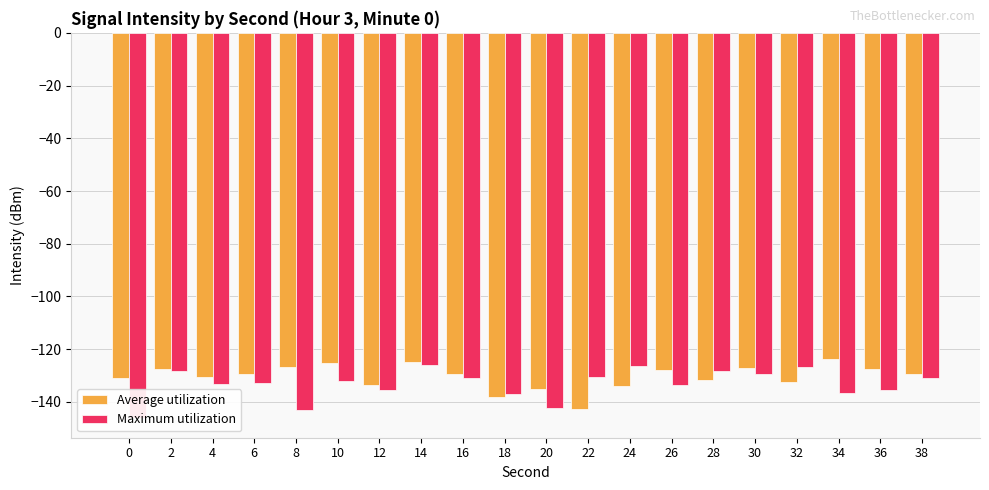

Reading left to right, list all the values displayed in this chart.

Average utilization: -130.8	-127.4	-130.7	-129.6	-126.8	-125.2	-133.6	-125.0	-129.3	-138.3	-135.2	-142.5	-133.9	-127.8	-131.6	-127.1	-132.5	-123.9	-127.6	-129.4
Maximum utilization: -146.3	-128.3	-133.3	-132.6	-143.2	-132.2	-135.4	-125.9	-130.7	-137.2	-142.4	-130.5	-126.3	-133.6	-128.2	-129.6	-126.8	-136.6	-135.5	-130.9